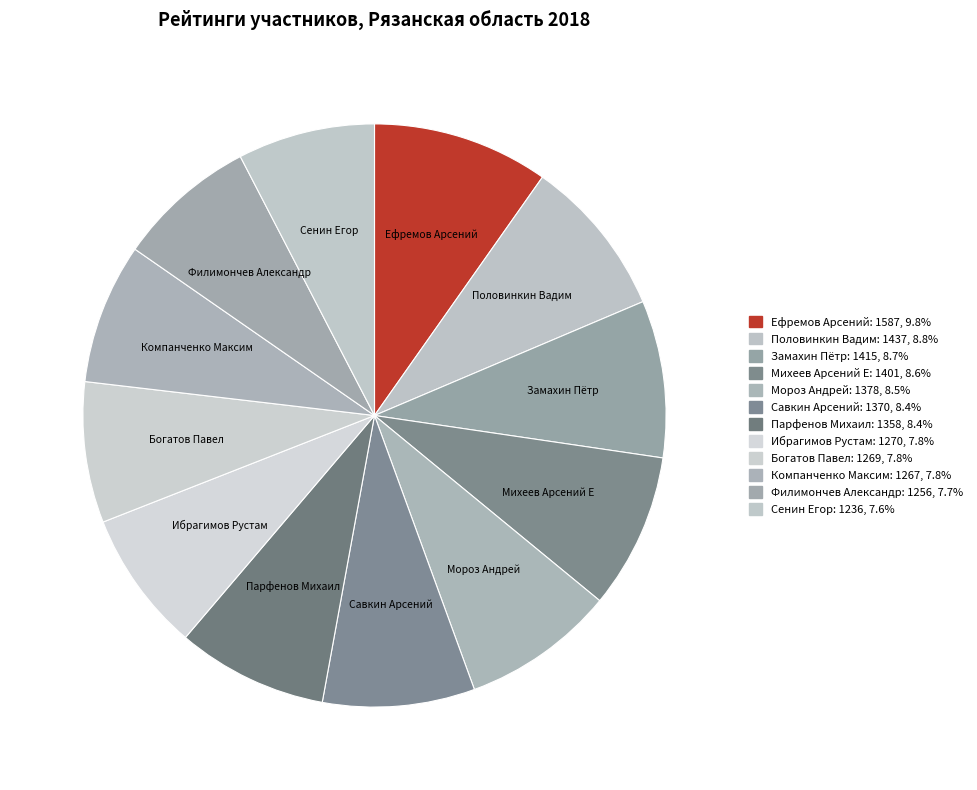

Which category has the biggest portion of the pie?

Ефремов Арсений